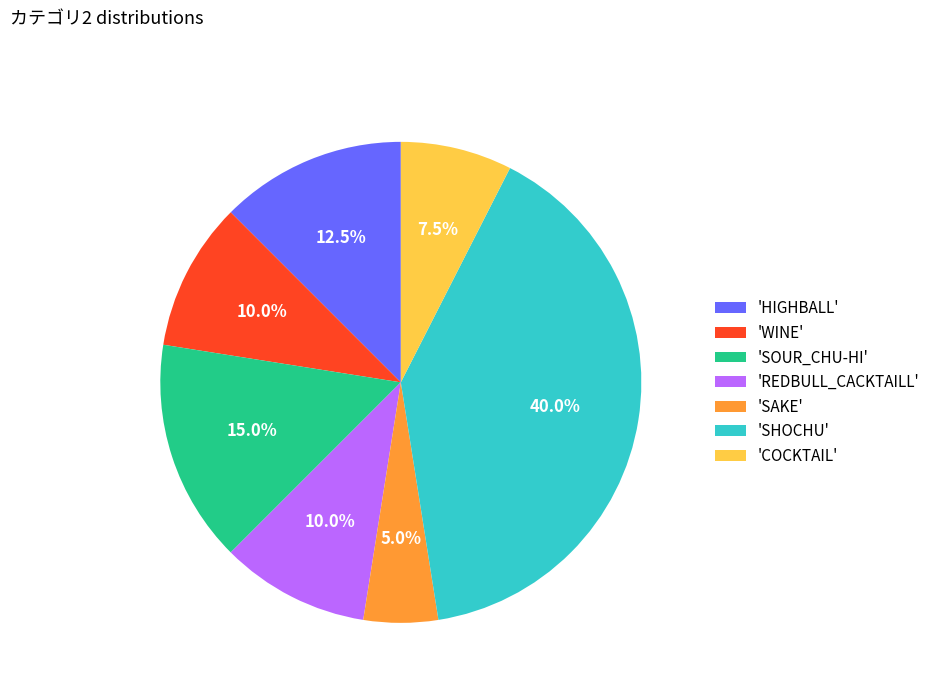

Which category has the smallest portion of the pie?

'SAKE'